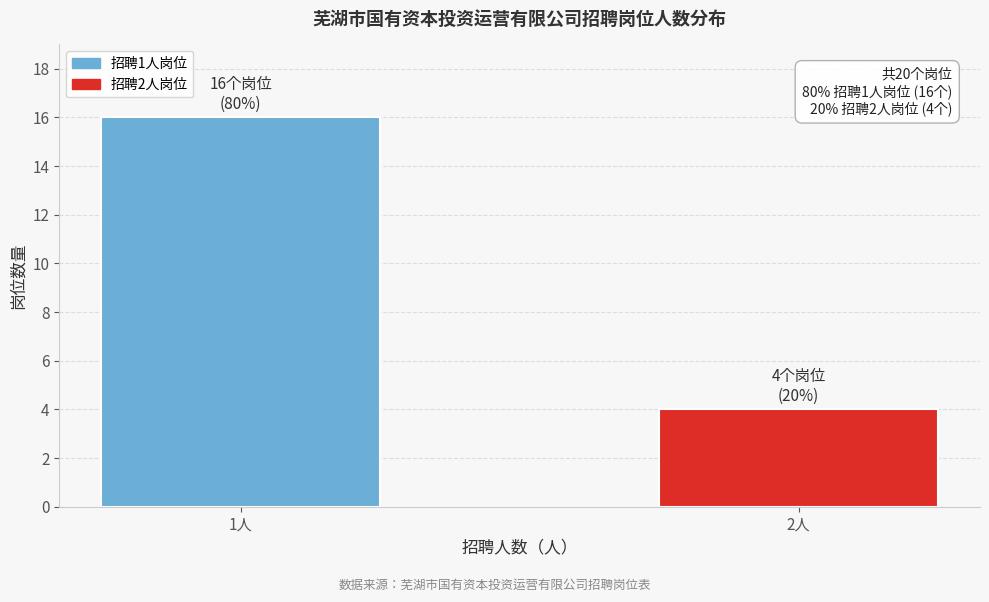

Reading left to right, extract all data points from this chart.

1人=16	2人=4